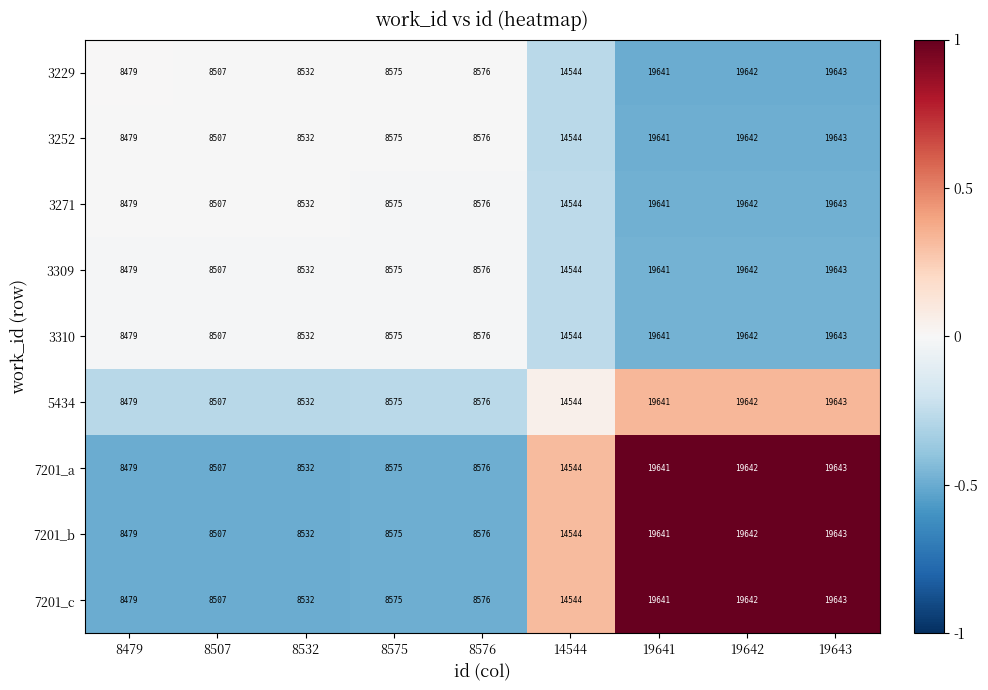

Is it true that 7201_c equals 19642 at 19642?

True